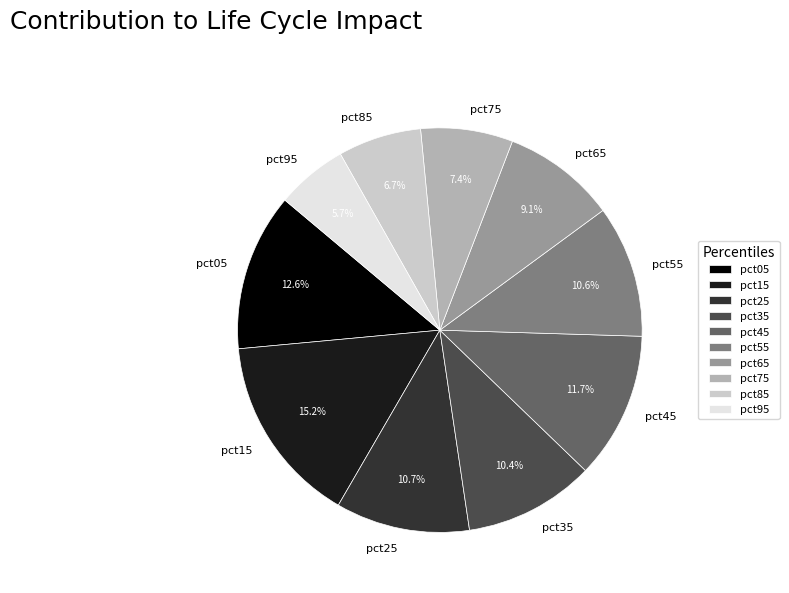

Which slice is the smallest?

pct95